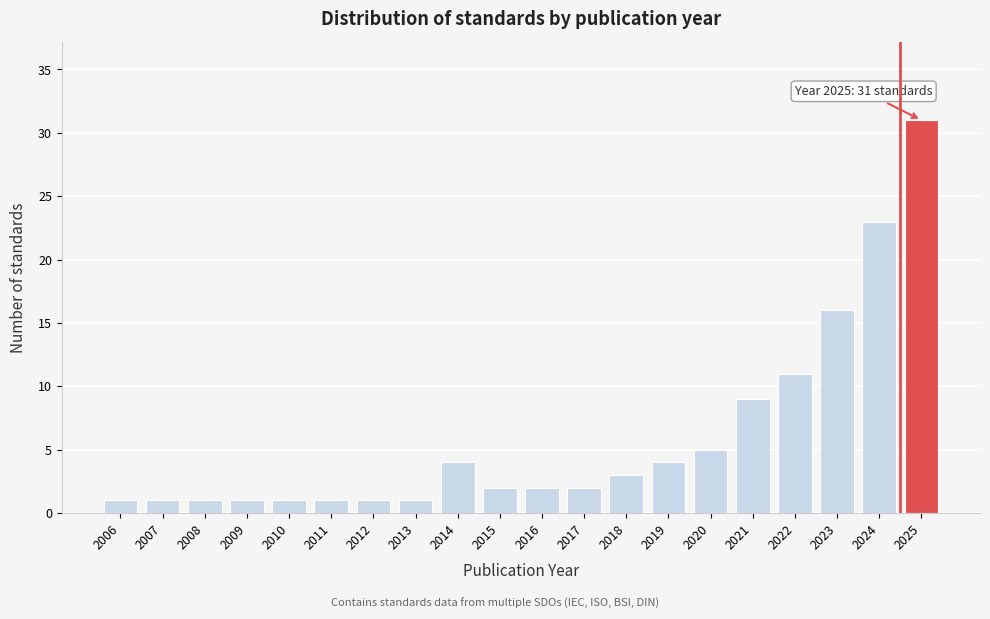

Reading right to left, what are all the values shown in this chart?

2025=31	2024=23	2023=16	2022=11	2021=9	2020=5	2019=4	2018=3	2017=2	2016=2	2015=2	2014=4	2013=1	2012=1	2011=1	2010=1	2009=1	2008=1	2007=1	2006=1